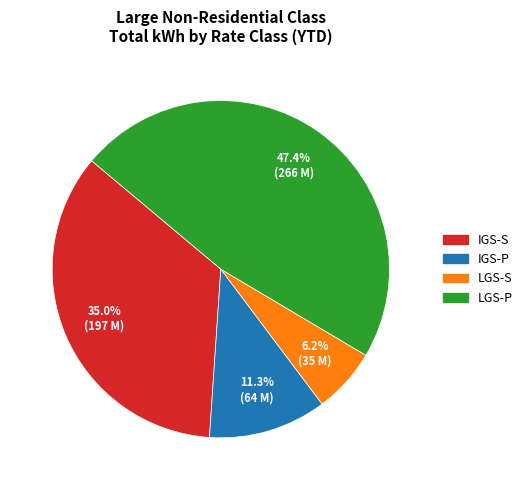

Rank the categories by value from lowest to highest.

LGS-S, IGS-P, IGS-S, LGS-P